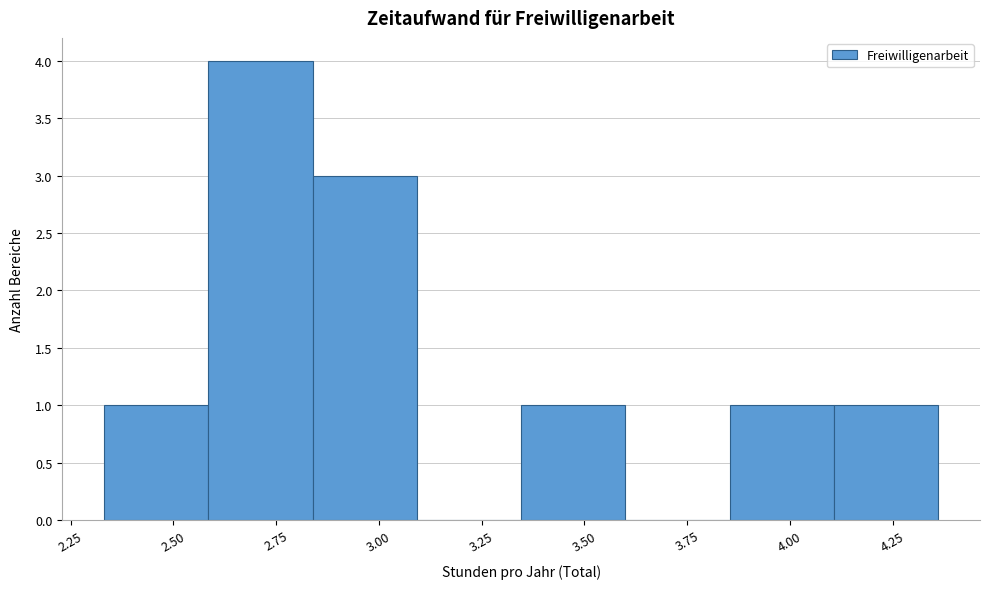

What is the height of the bar covering 2.60 to 2.85 on the x-axis? Neither the bar edges nor the heights are printed on the chart, so give them approximately, as read against the axes.

4